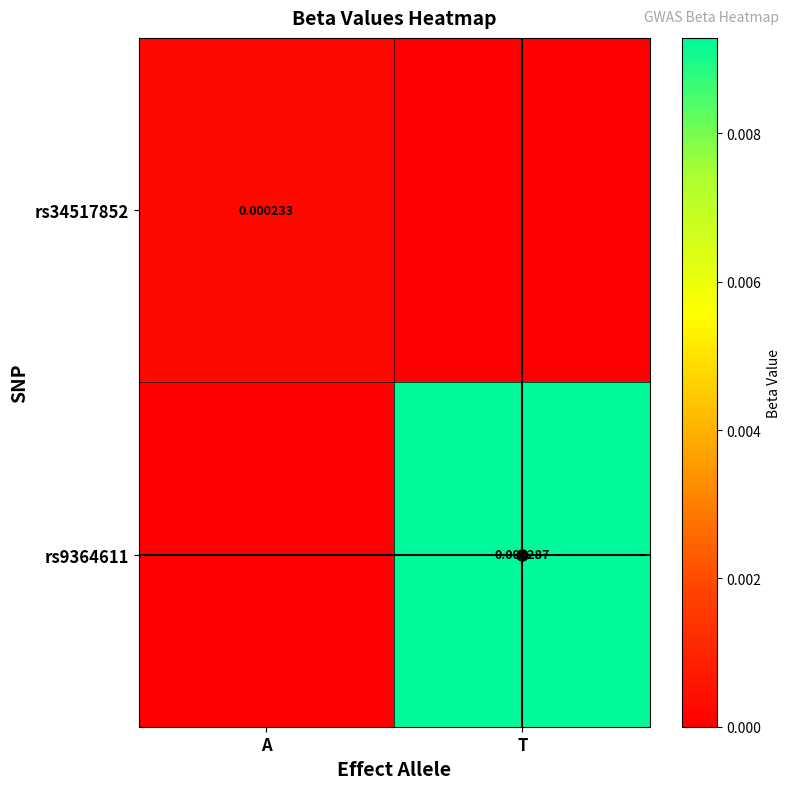

Rank the series at T from highest to lowest value.

rs9364611, rs34517852